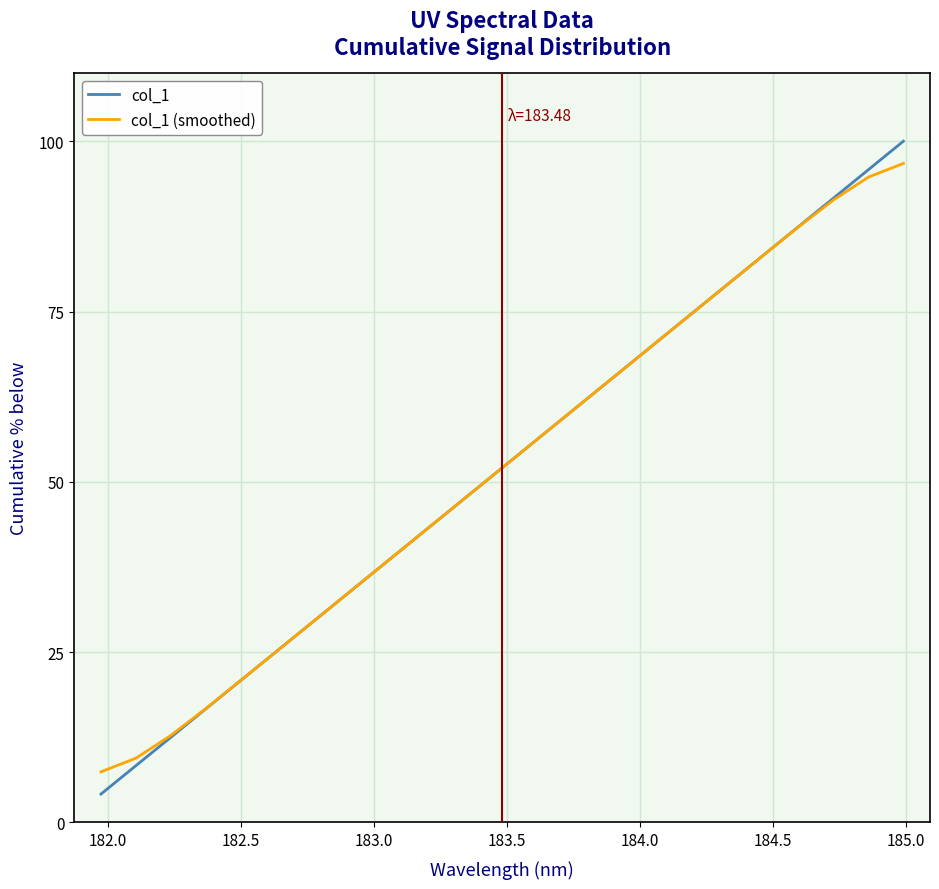

Reading right to left, transcribe all the data shown in this chart.

col_1: 100.0	95.8	91.7	87.5	83.3	79.2	75.0	70.8	66.7	62.5	58.3	54.2	50.0	45.8	41.7	37.5	33.3	29.2	25.0	20.8	16.7	12.5	8.3	4.2
col_1 (smoothed): 96.7	94.7	91.4	87.5	83.3	79.2	75.0	70.8	66.7	62.5	58.3	54.2	50.0	45.8	41.7	37.5	33.3	29.2	25.0	20.8	16.7	12.8	9.4	7.4